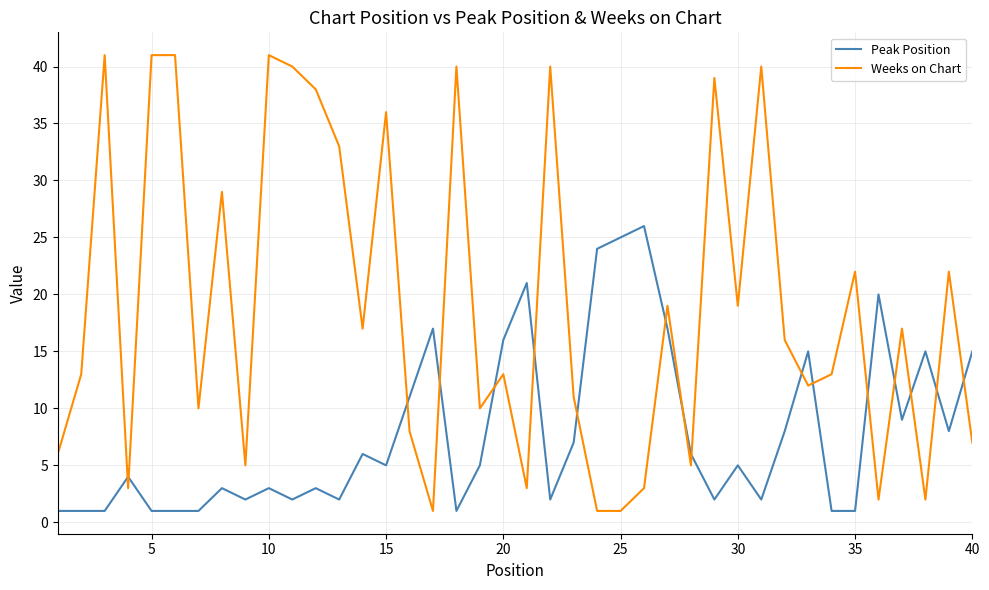

Rank the series by their average value, from highest to lowest.

Weeks on Chart, Peak Position